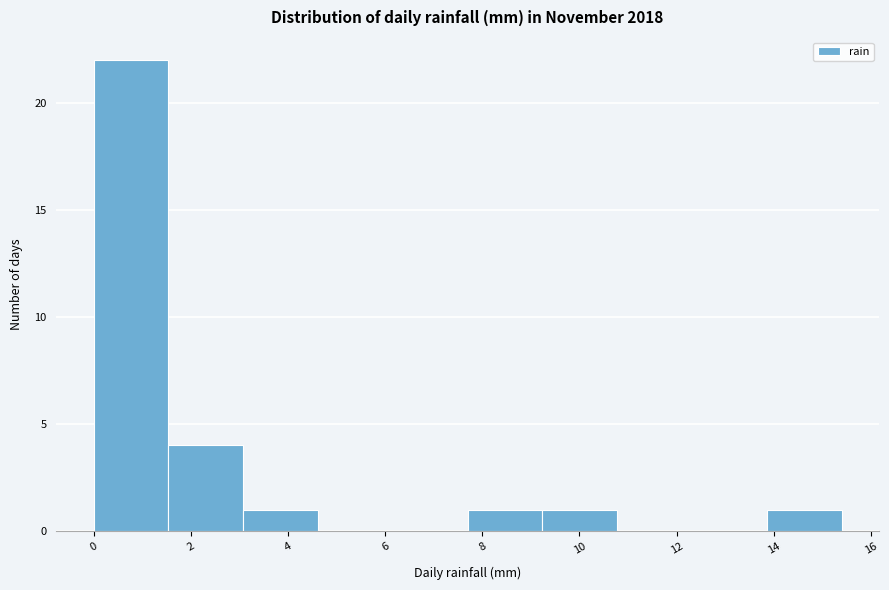

Which range on the x-axis has the tallest bar?

0.00 to 1.54